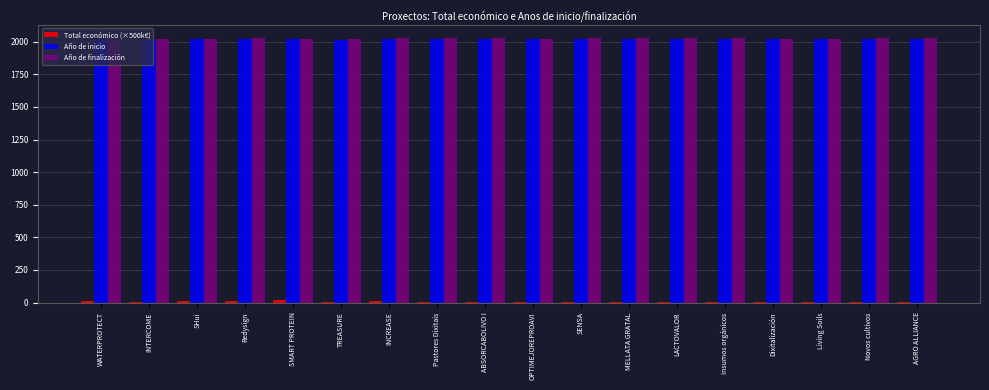

True or false: Año de inicio has a value of 2018.0 at SHui.

True